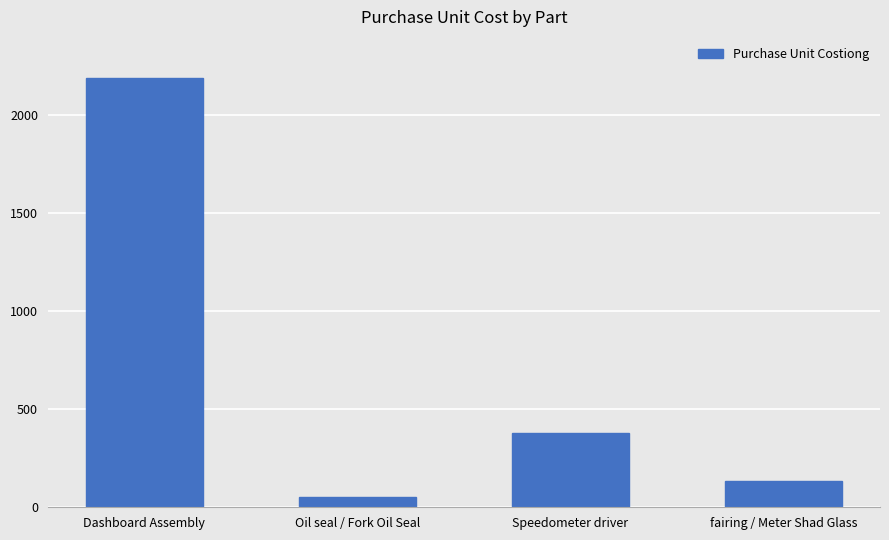

What position from the left is Dashboard Assembly?

1